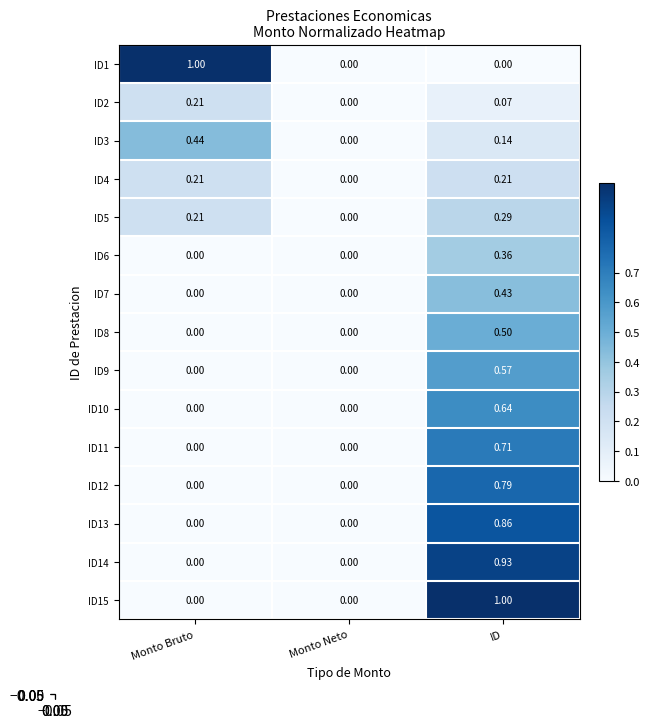

Is the value of ID3 at Monto Bruto greater than the value of ID8 at Monto Bruto?

Yes